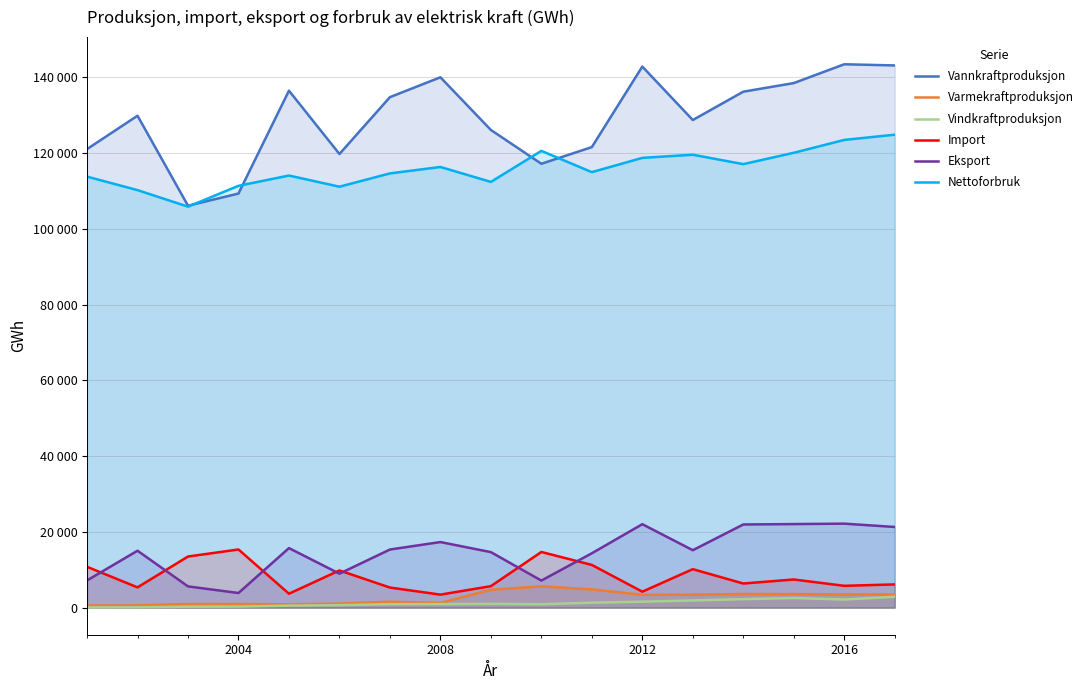

Reading right to left, list all the values displayed in this chart.

Vannkraftproduksjon: 143112	143417	138450	136181	128699	142810	121553	117152	126077	139981	134736	119729	136452	109291	106084	129837	121026
Varmekraftproduksjon: 3436	3456	3546	3570	3395	3358	4795	5599	4719	1214	1536	1035	860	929	943	561	555
Vindkraftproduksjon: 2854	2116	2515	2217	1881	1548	1283	879	977	913	892	636	499	252	218	75	27
Import: 6112	5741	7411	6347	10135	4190	11255	14673	5650	3414	5284	9802	3653	15334	13472	5329	10760
Eksport: 21276	22151	22038	21932	15140	22006	14329	7123	14633	17291	15320	8947	15695	3842	5587	15002	7162
Nettoforbruk: 124830	123447	120049	117057	119540	118706	114943	120556	112367	116308	114610	111100	114048	111332	105829	110195	113761